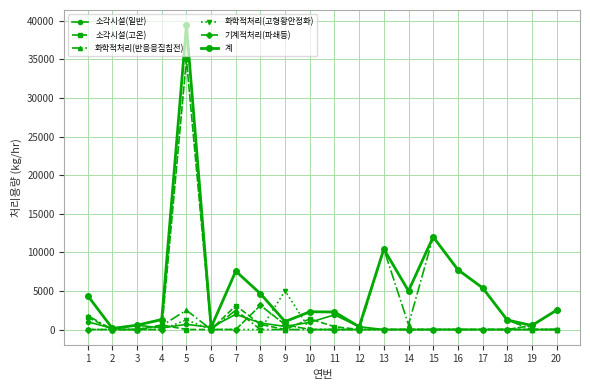

At which label does 소각시설(일반) reach its minimum?

13